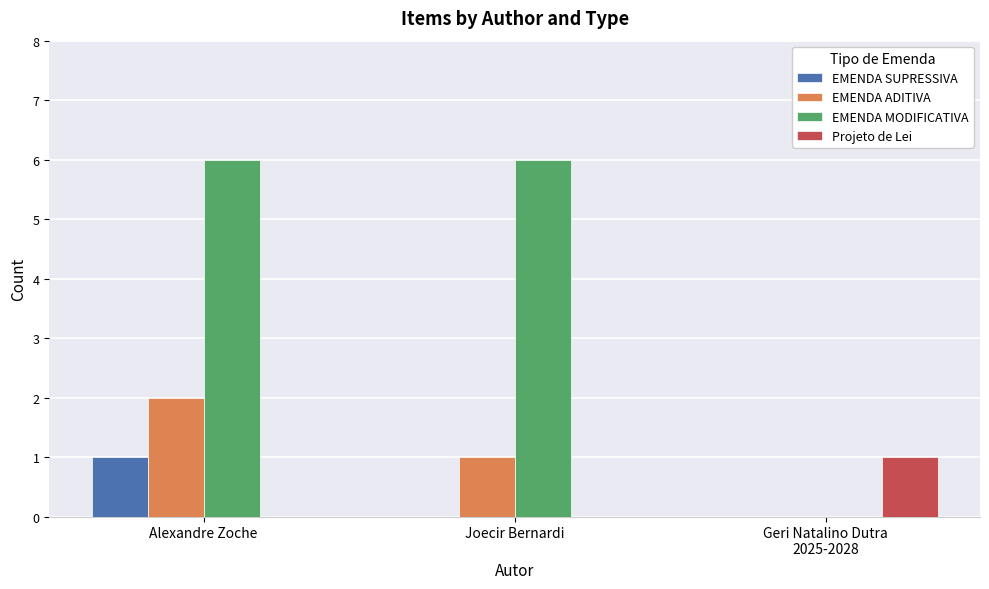

What is the maximum value for EMENDA MODIFICATIVA?

6